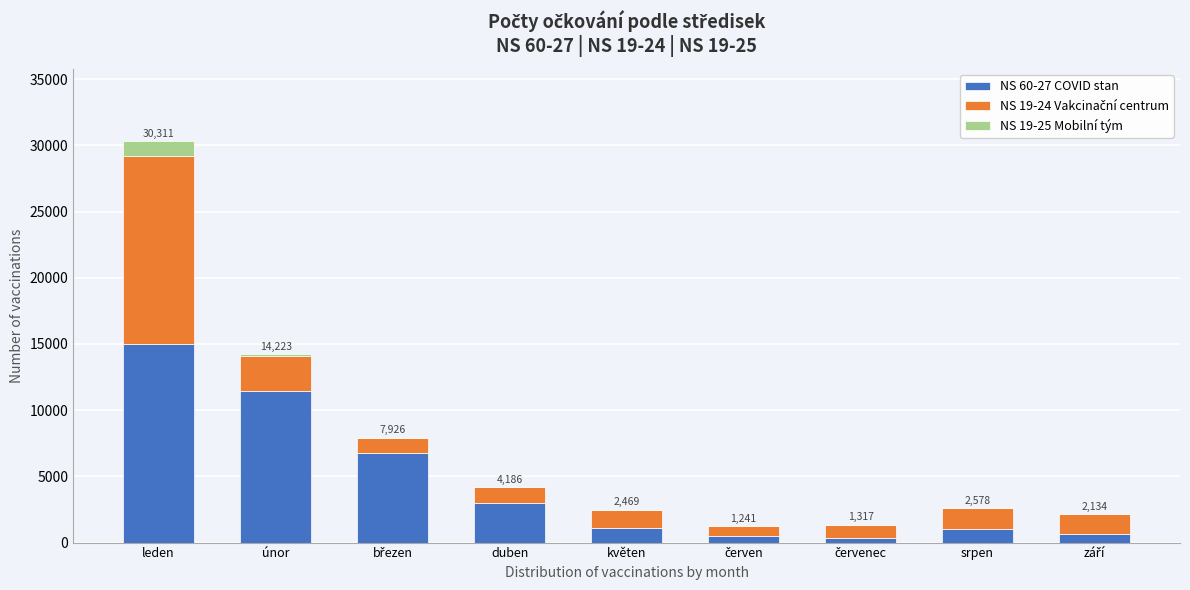

What is the total value across all series at srpen?

2578